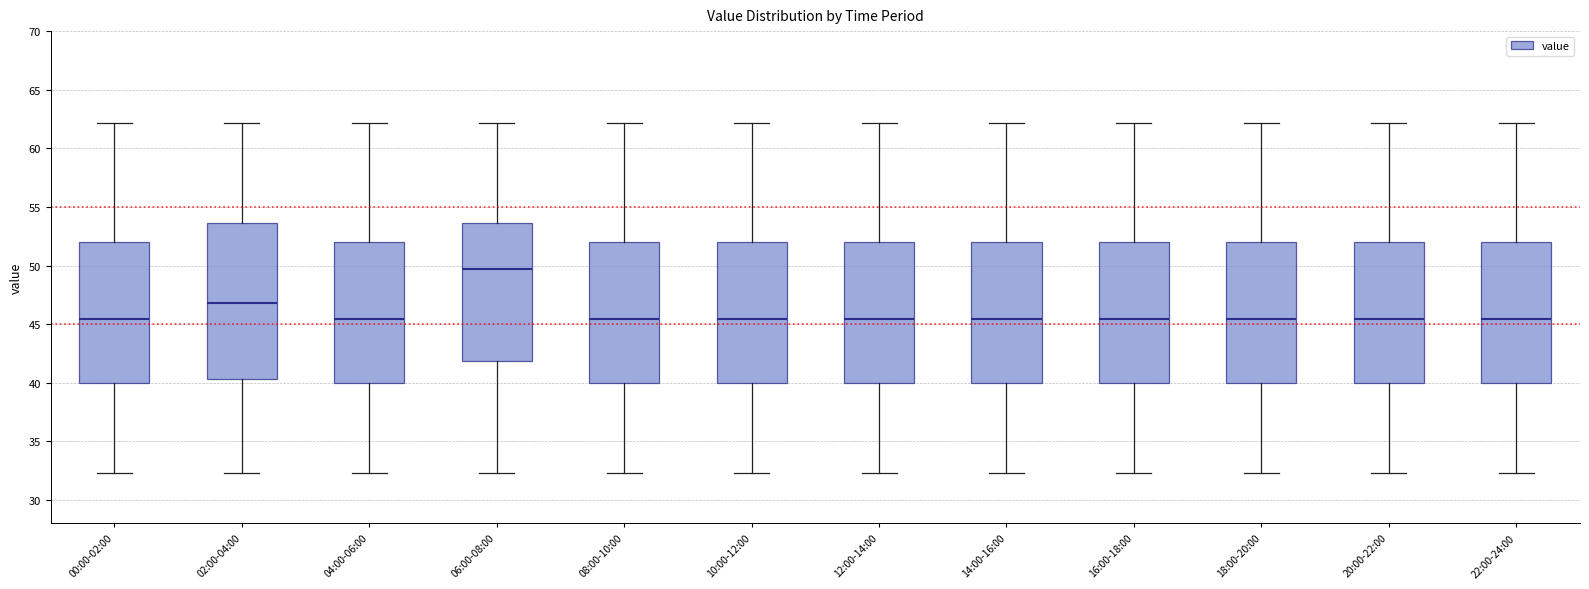

Where is the upper edge of the box for 22:00-24:00 on the y-axis? The values are not printed on the chart, so give them approximately, as read against the axis.

52.0